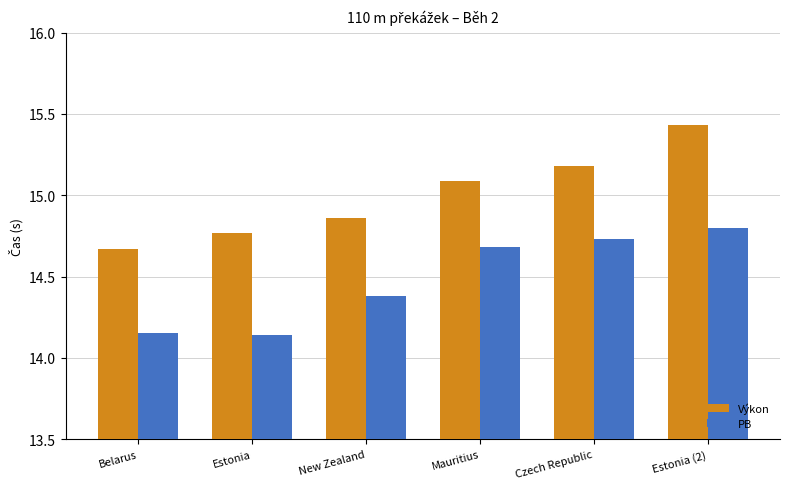

Which series has the largest range (max minus min)?

Výkon